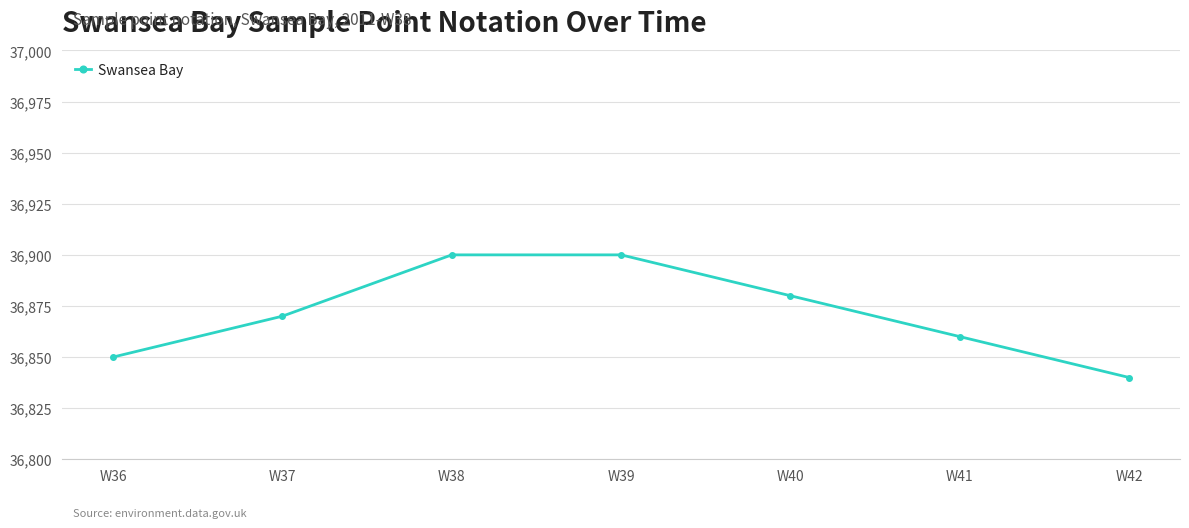

What is the sum of all values?

258100